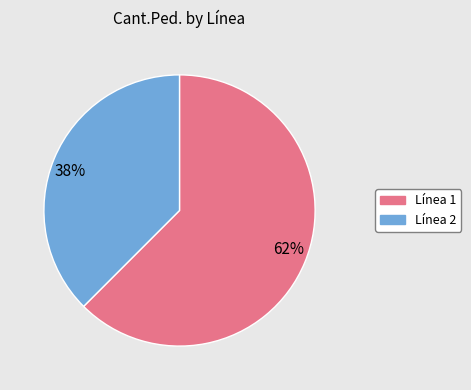

How many segments does this pie chart have?

2